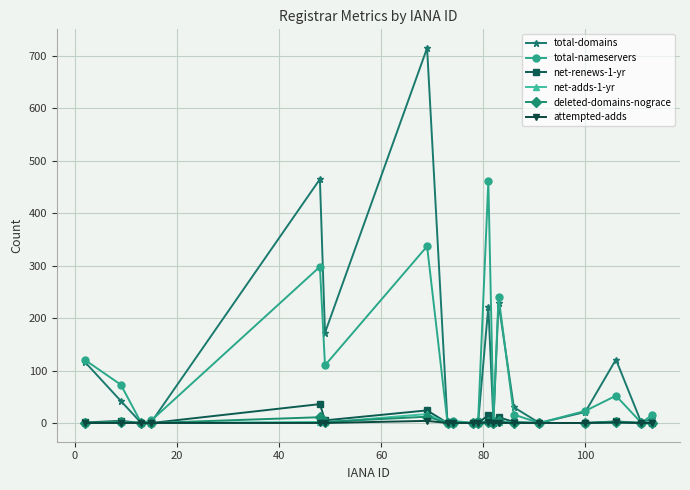

True or false: net-renews-1-yr has more than 2 points higher than both neighbors.

True